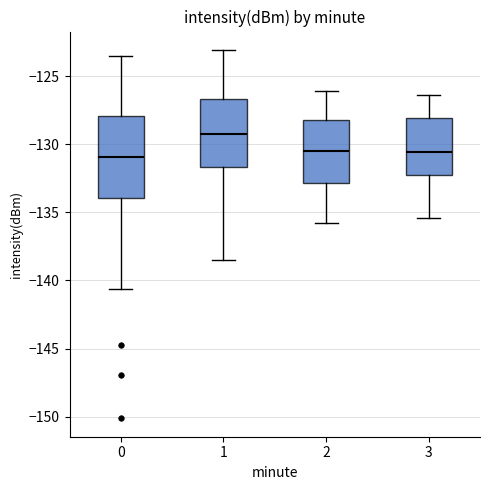

Reading left to right, read every box against the y-axis: the position of its median line, the range the box covers, and the ends of its whiskers. The values are not printed on the chart, so give them approximately, as read against the axis.

0: median -131.0, box -134.0 to -128.0, whiskers -140.5 to -123.5
1: median -129.0, box -131.5 to -126.5, whiskers -138.5 to -123.0
2: median -130.5, box -133.0 to -128.0, whiskers -136.0 to -126.0
3: median -130.5, box -132.0 to -128.0, whiskers -135.5 to -126.5